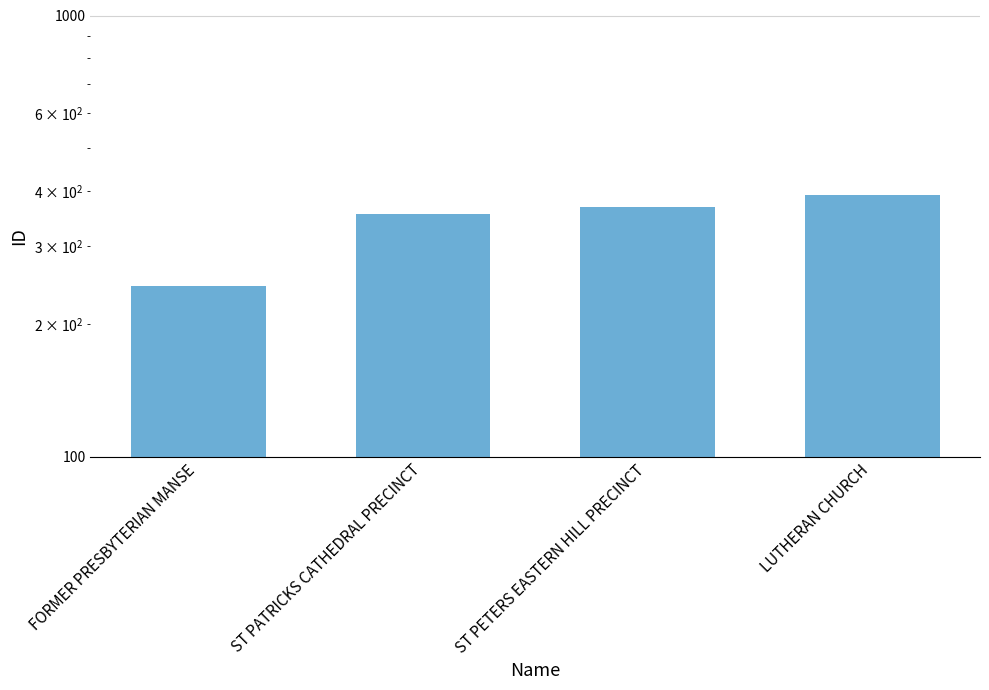

What is the label of the 4th bar from the left?

LUTHERAN CHURCH